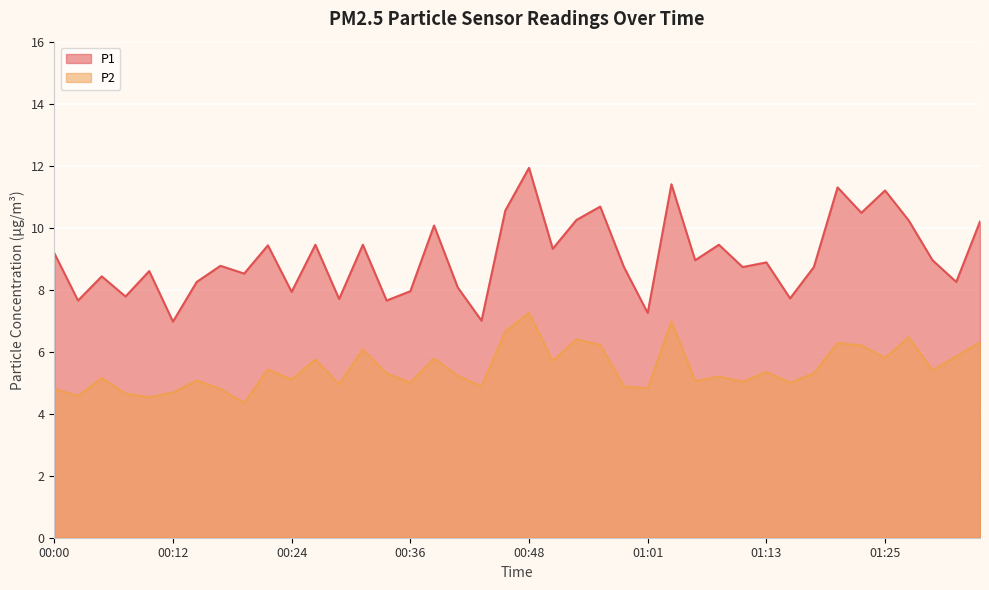

What is the value of the P1 point at the 23rd from the left?

10.2